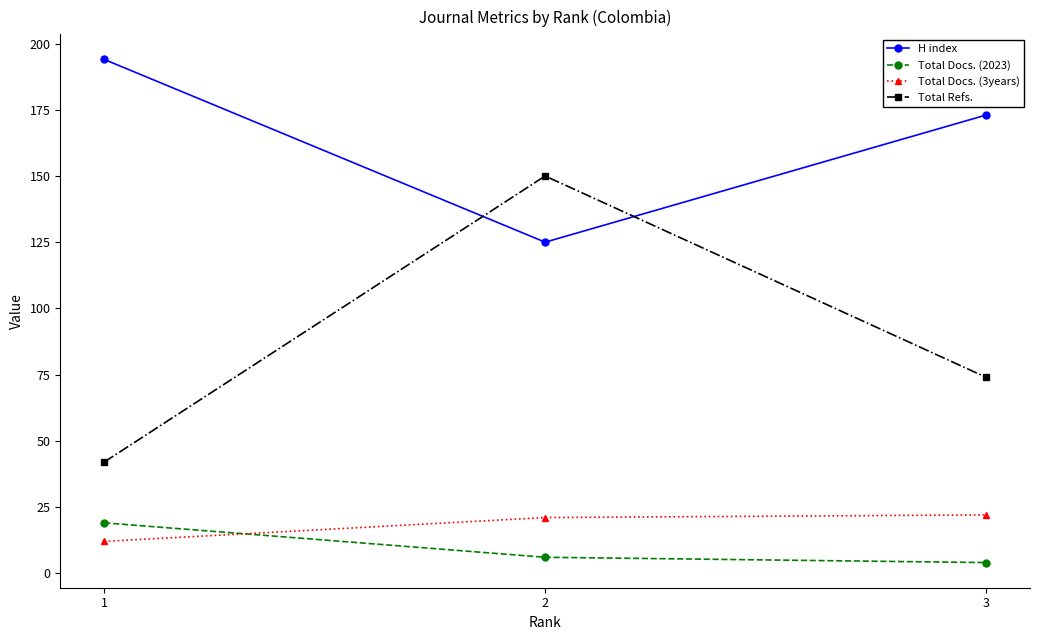

At which label is Total Refs. closest to 96?

3